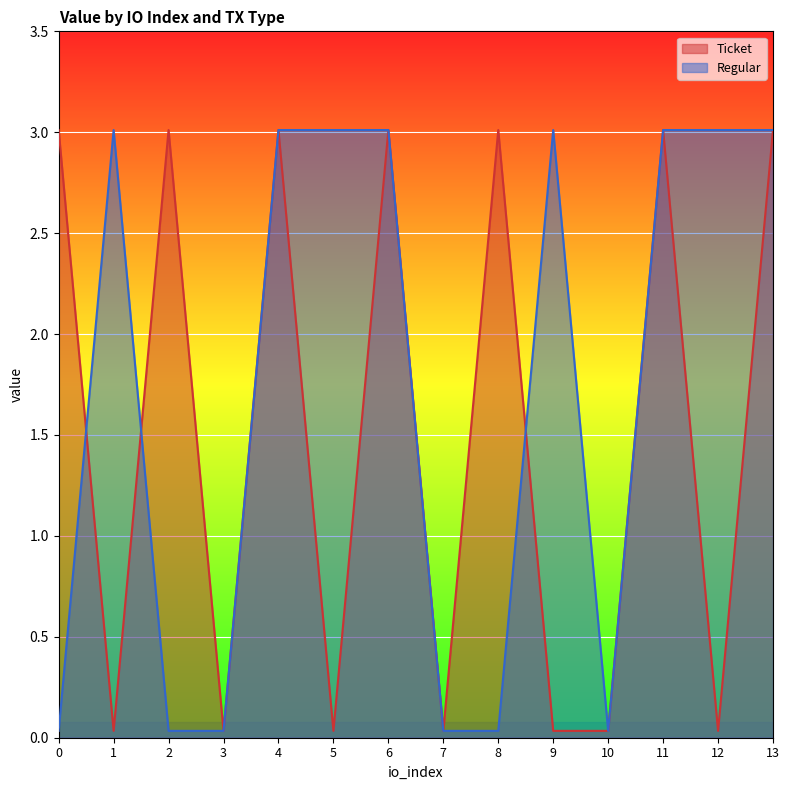

Does the chart display data point markers on the line(s)?

No